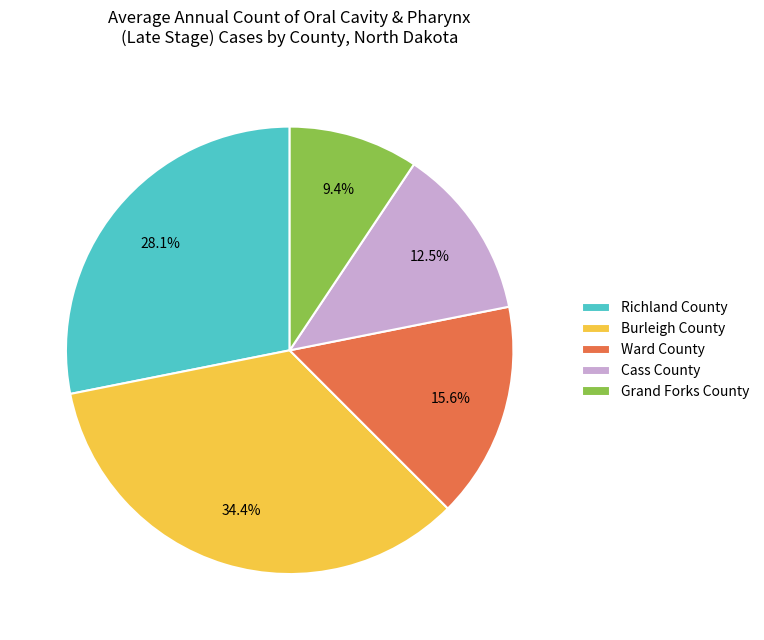

Which has a higher value, Burleigh County or Grand Forks County?

Burleigh County